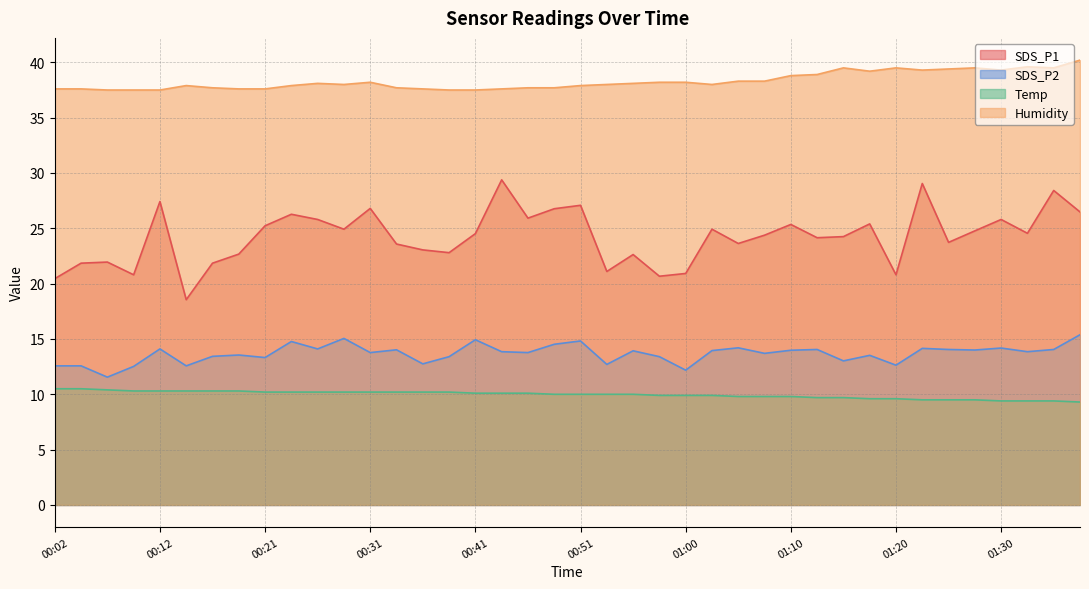

Reading left to right, what are all the values shown in this chart?

SDS_P1: 20.4	21.9	21.9	20.8	27.4	18.6	21.9	22.7	25.2	26.3	25.8	24.9	26.8	23.6	23.1	22.8	24.5	29.4	25.9	26.8	27.1	21.1	22.6	20.7	20.9	24.9	23.6	24.4	25.4	24.1	24.2	25.4	20.8	29.1	23.7	24.8	25.8	24.6	28.4	26.5
SDS_P2: 12.6	12.6	11.6	12.5	14.1	12.6	13.4	13.6	13.3	14.8	14.1	15.1	13.8	14.0	12.8	13.4	14.9	13.8	13.8	14.5	14.8	12.7	13.9	13.4	12.2	13.9	14.2	13.7	14.0	14.1	13.0	13.5	12.6	14.2	14.1	14.0	14.2	13.8	14.1	15.4
Temp: 10.5	10.5	10.4	10.3	10.3	10.3	10.3	10.3	10.2	10.2	10.2	10.2	10.2	10.2	10.2	10.2	10.1	10.1	10.1	10.0	10.0	10.0	10.0	9.9	9.9	9.9	9.8	9.8	9.8	9.7	9.7	9.6	9.6	9.5	9.5	9.5	9.4	9.4	9.4	9.3
Humidity: 37.6	37.6	37.5	37.5	37.5	37.9	37.7	37.6	37.6	37.9	38.1	38.0	38.2	37.7	37.6	37.5	37.5	37.6	37.7	37.7	37.9	38.0	38.1	38.2	38.2	38.0	38.3	38.3	38.8	38.9	39.5	39.2	39.5	39.3	39.4	39.5	39.3	39.6	39.5	40.2